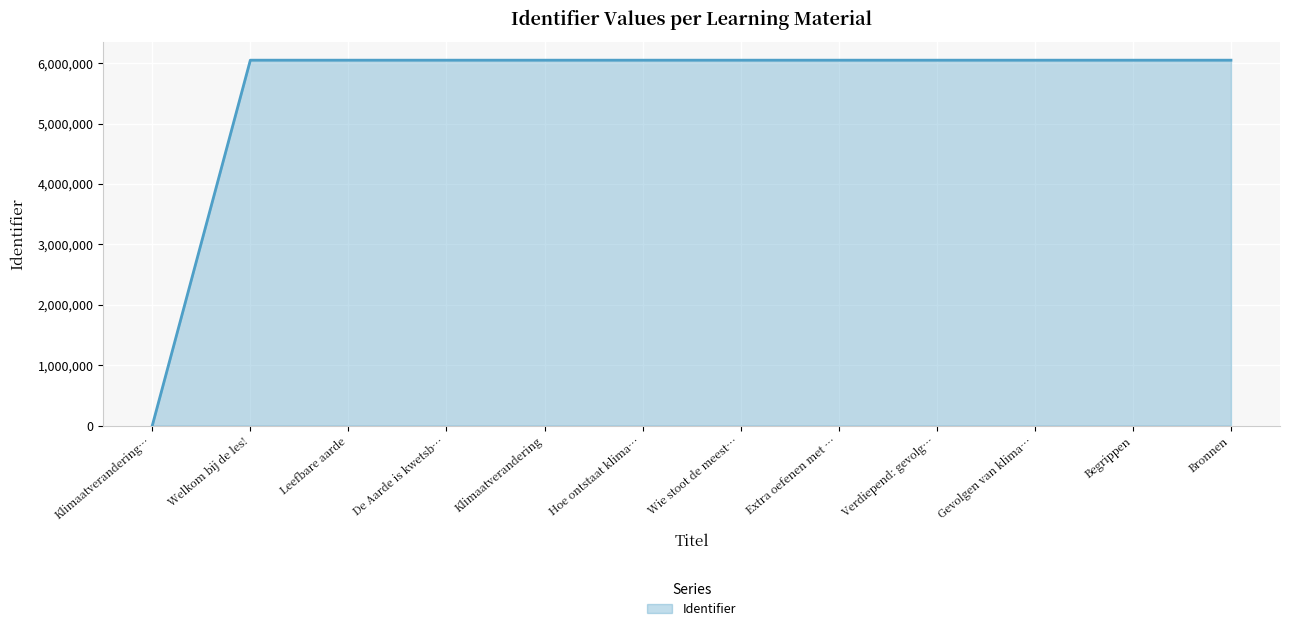

What is the maximum value shown in the chart?

6050653